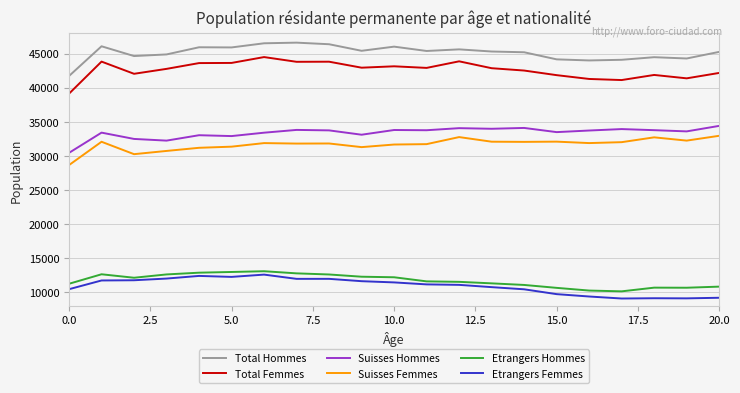

Which series has the largest range (max minus min)?

Total Femmes